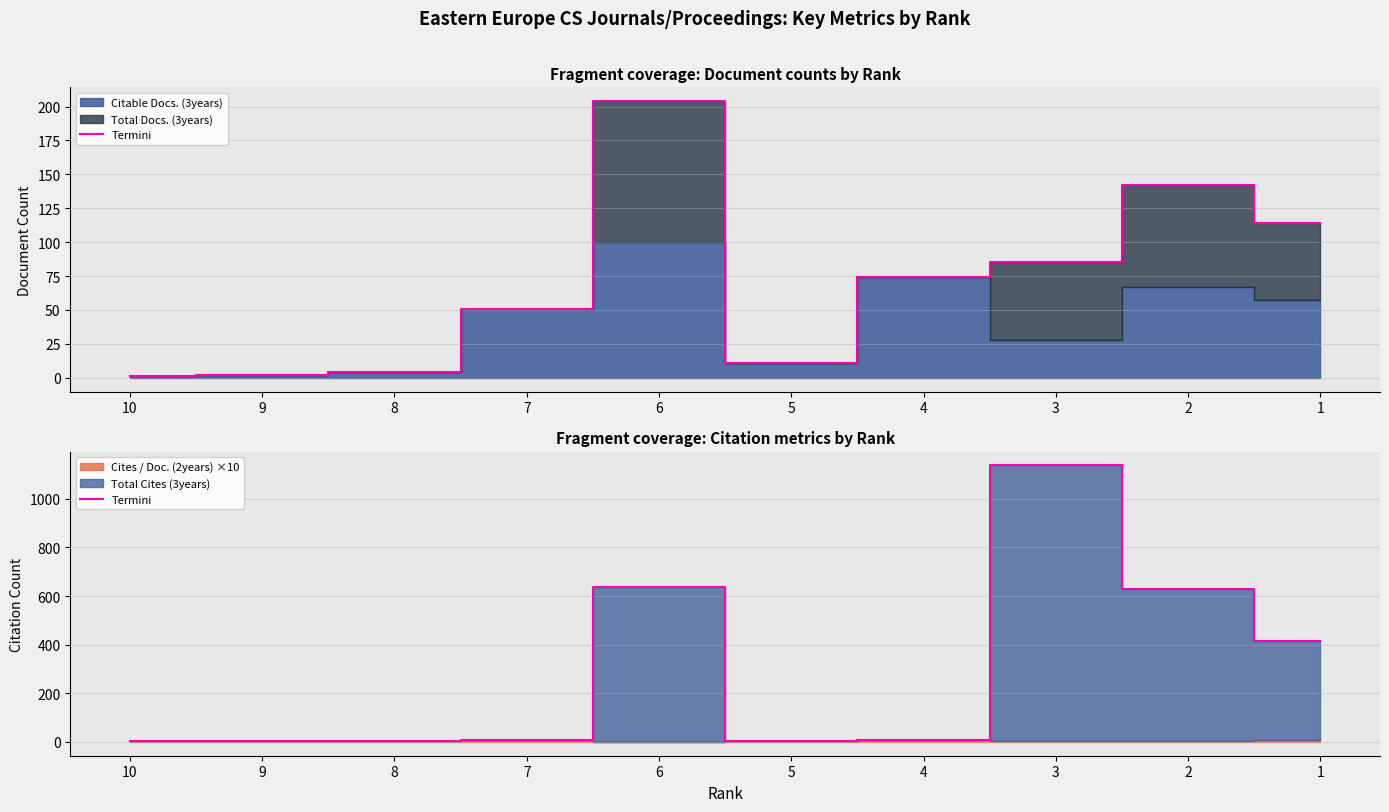

What is the greatest value displayed?

1137.4